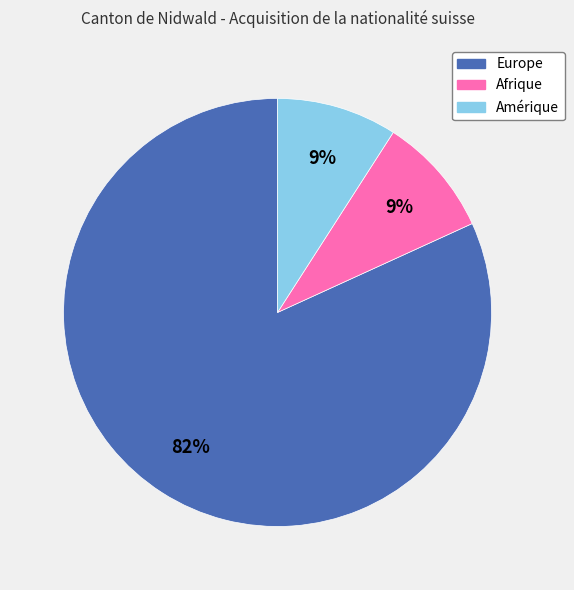

True or false: Amérique accounts for 9% of the total.

True